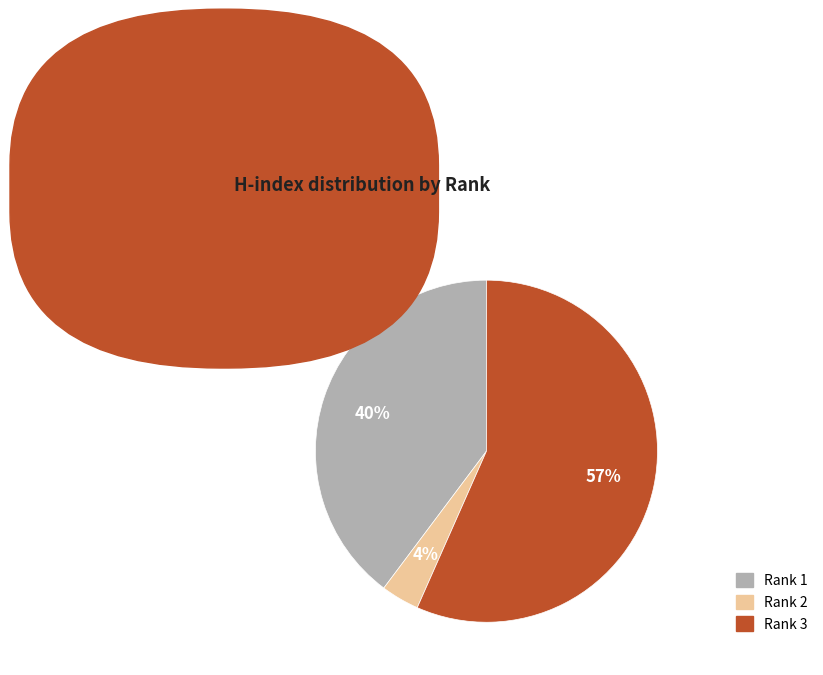

How many segments does this pie chart have?

3